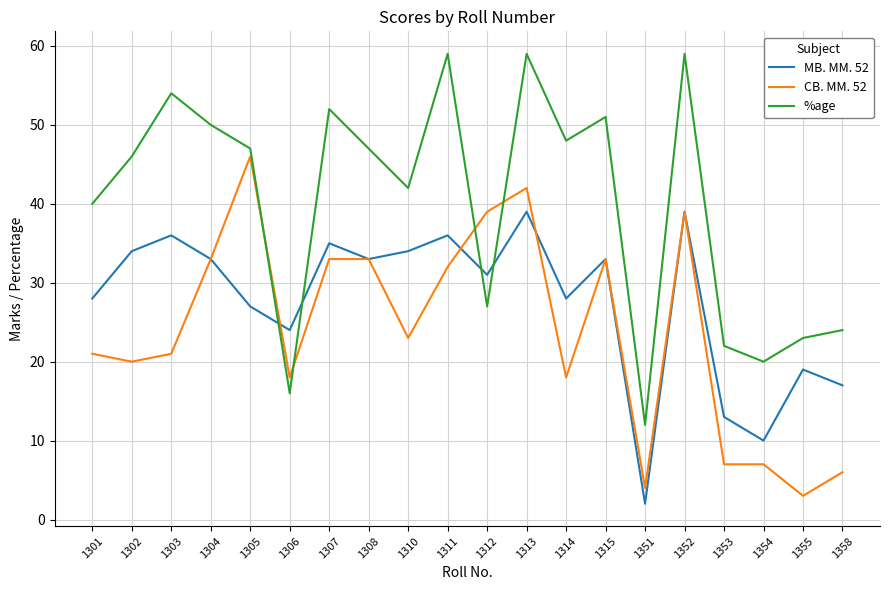

Is it true that MB. MM. 52 equals 2 at 1351?

True